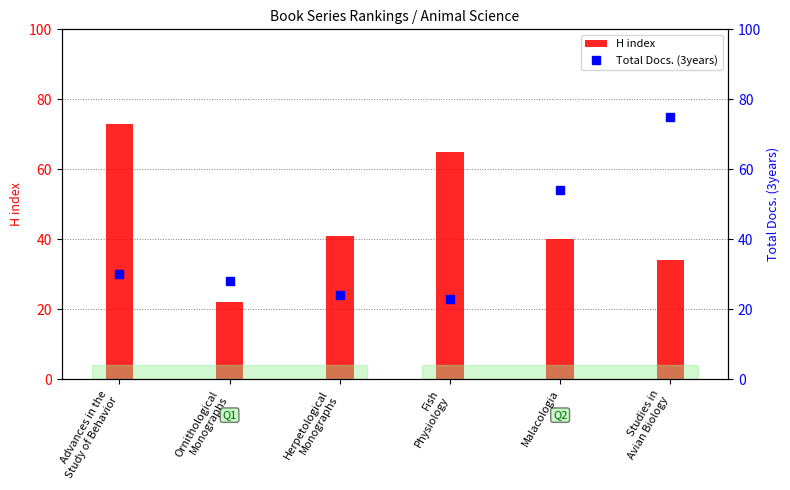

What is the label of the 3rd bar from the right?

Fish
Physiology